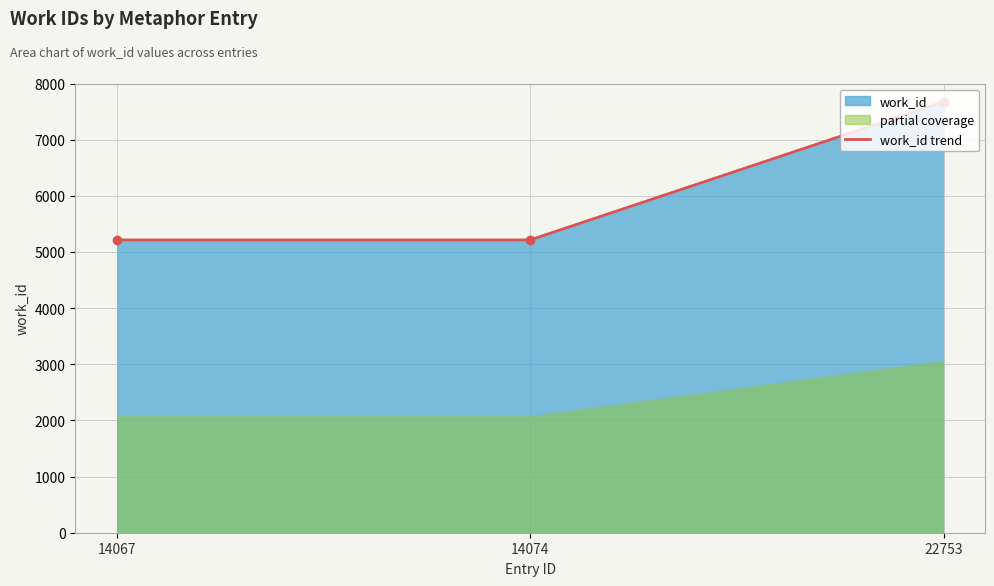

What is the minimum value shown in the chart?

5214